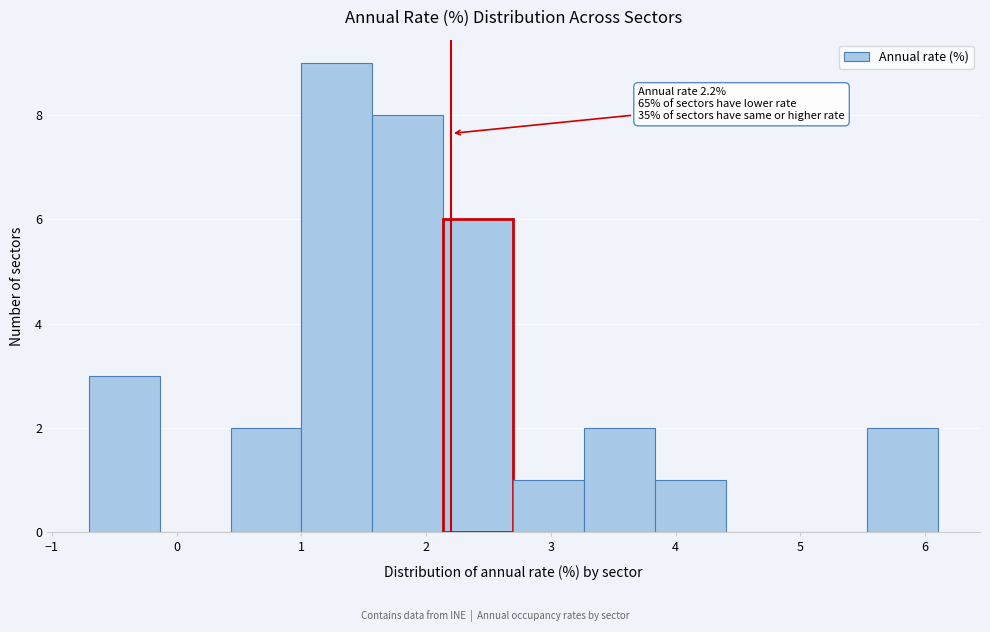

Over which range of the x-axis is the bar tallest?

1.0 to 1.6